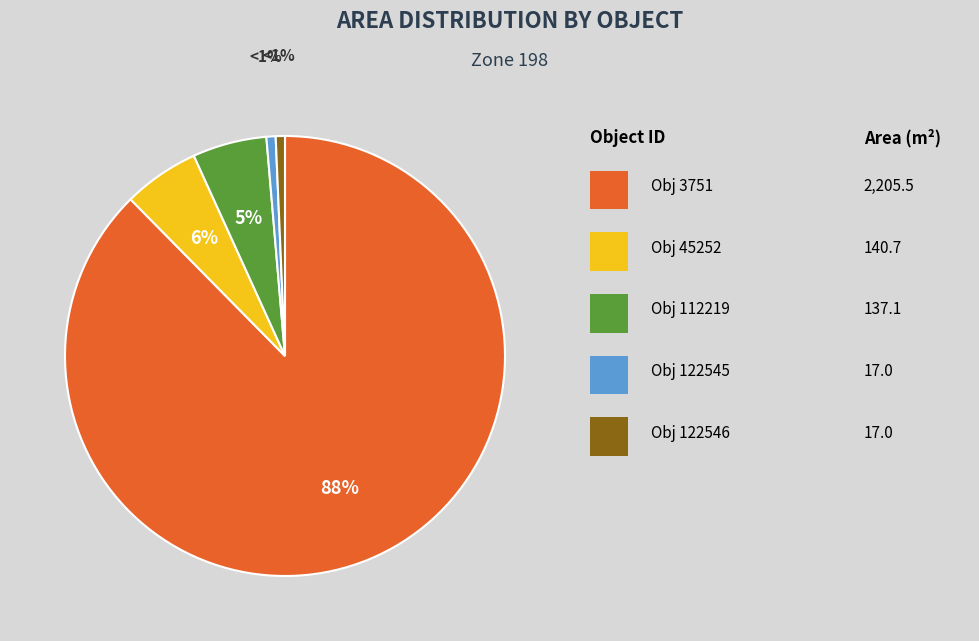

To the nearest percent, what is the average slice percentage?

20%